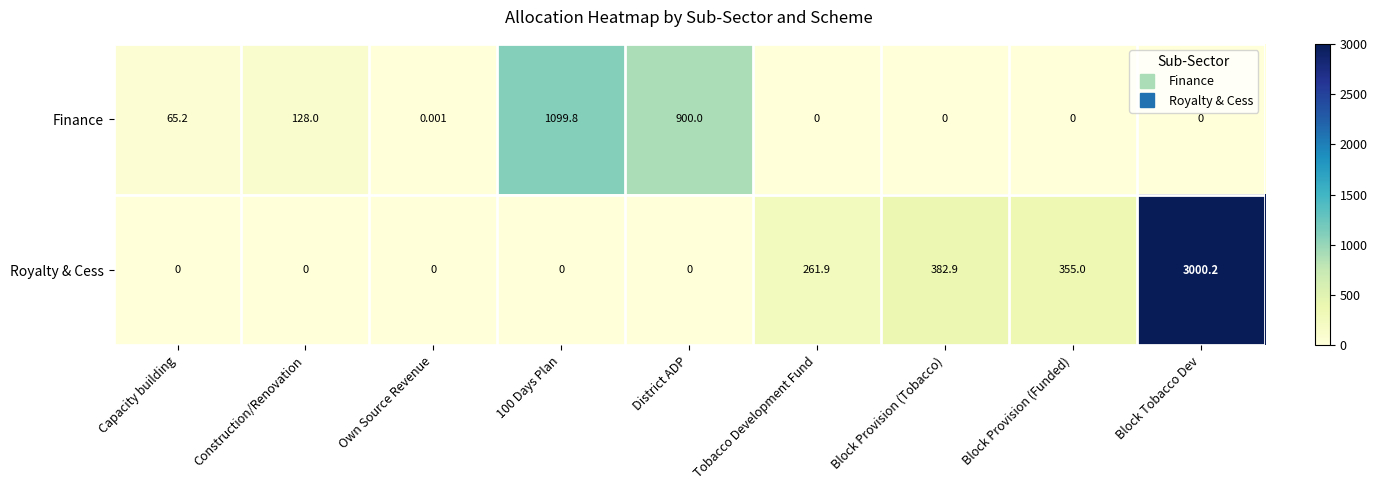

Which series has the widest spread of values?

Royalty & Cess